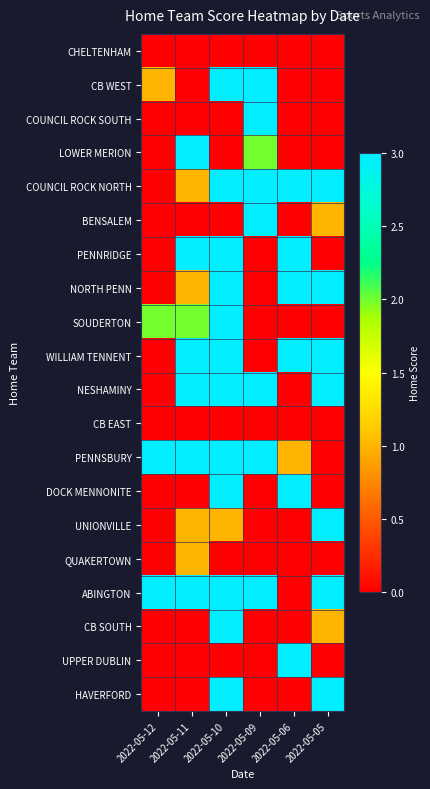

Which series has the largest total across all categories?

ABINGTON